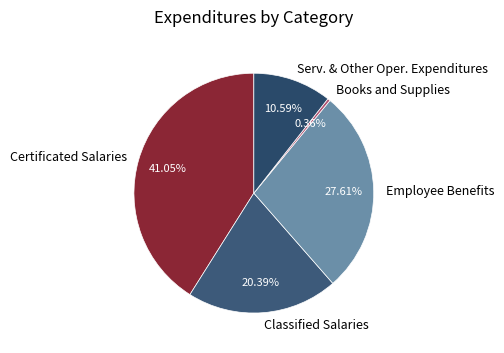

Combined, what portion of the pie is Books and Supplies and Serv. & Other Oper. Expenditures?

10.9%